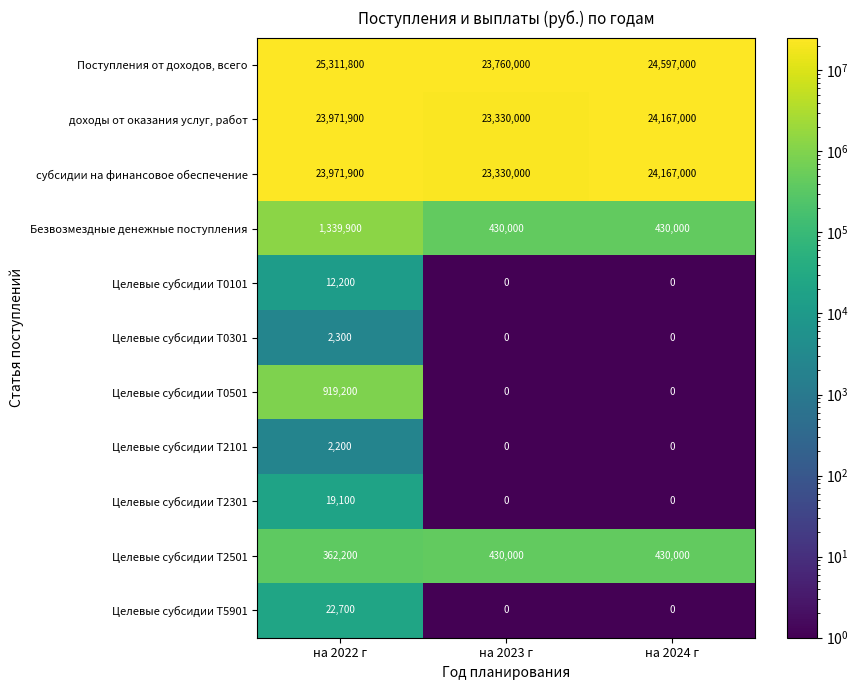

What is the approximate value of Целевые субсидии Т0501 at на 2022 г, to the nearest 100?

919200